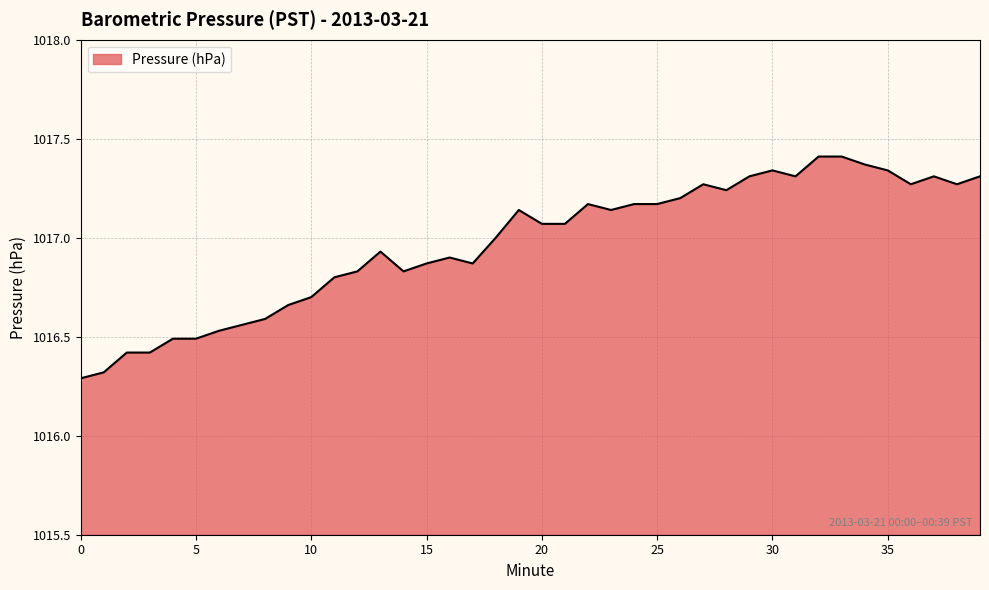

What is the minimum value shown in the chart?

1016.3